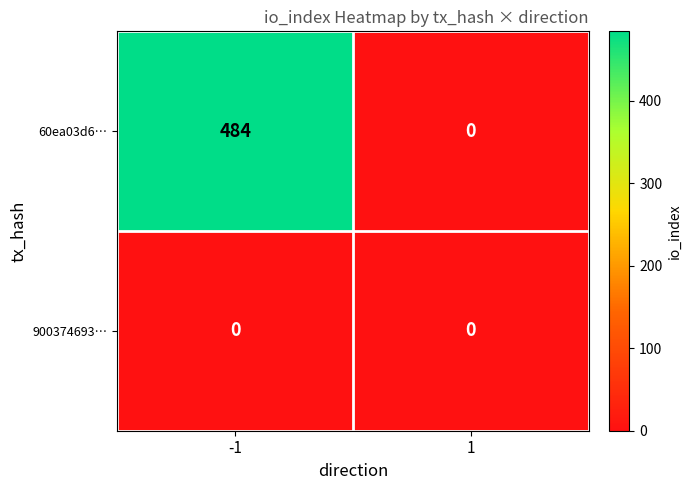

What is the total value across all series at -1?

484